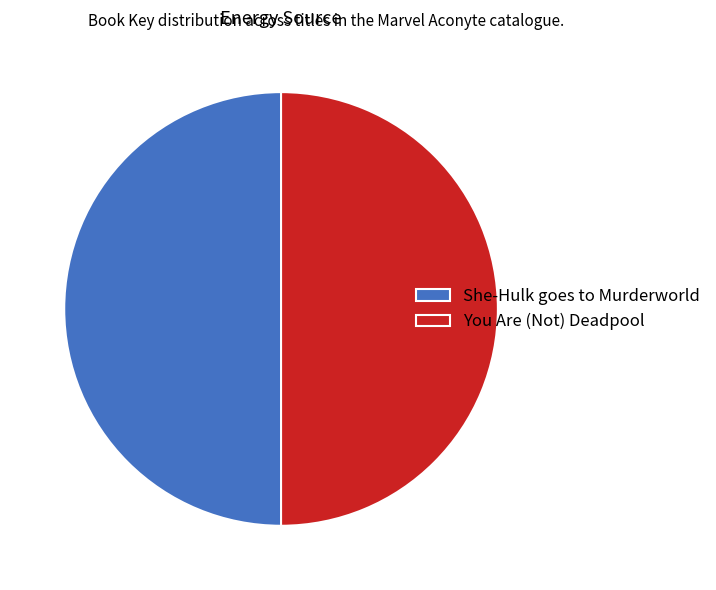

Combined, do You Are (Not) Deadpool and She-Hulk goes to Murderworld account for over 50%?

Yes